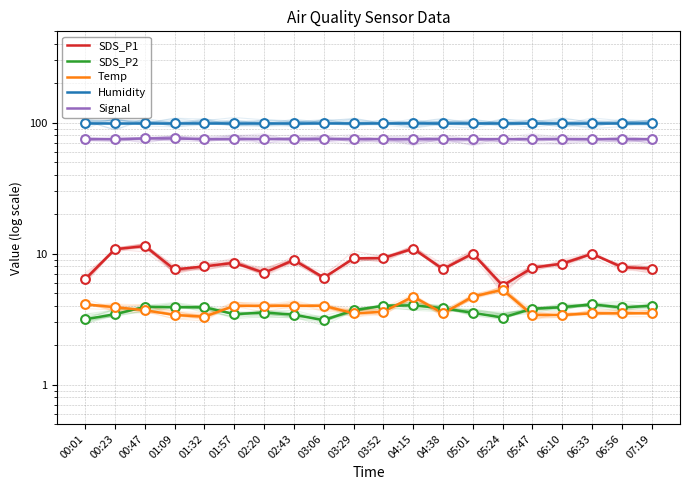

Which series contains the lowest Y value?

SDS_P2